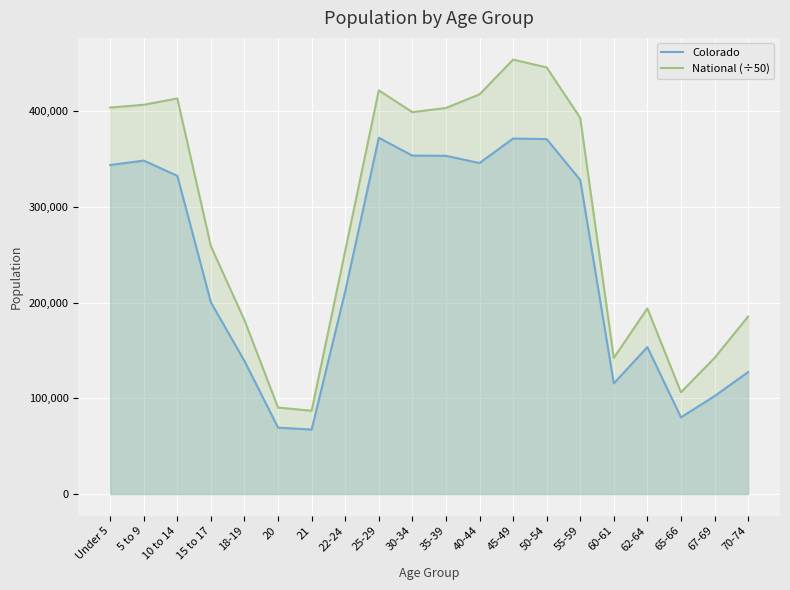

What is the difference between the maximum and minimum values in the National (÷50) series?

367085.9